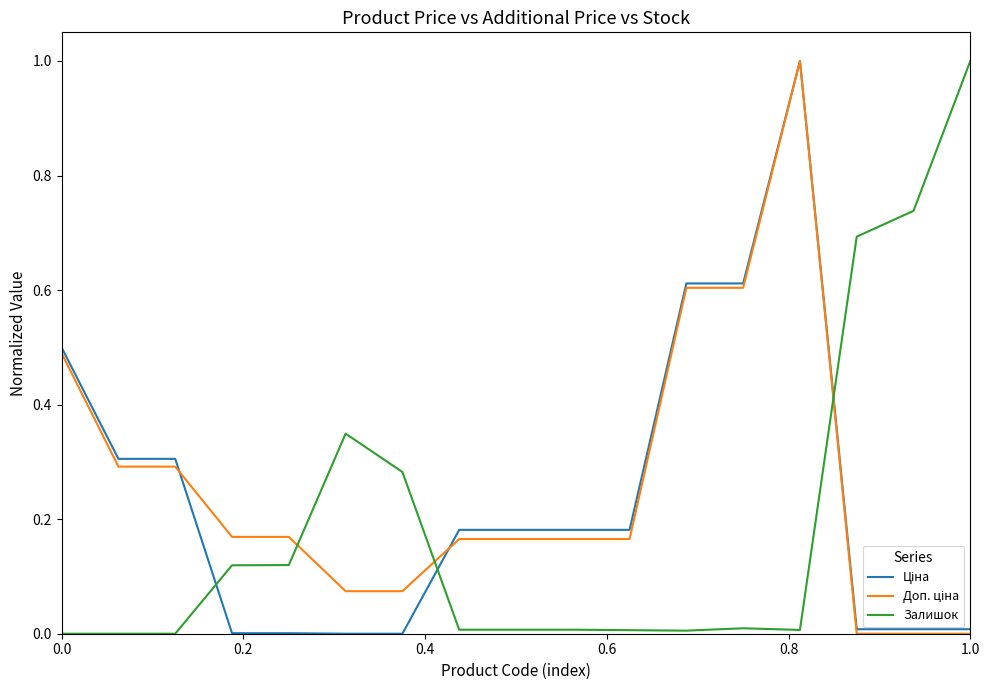

What is the maximum value shown in the chart?

1.0